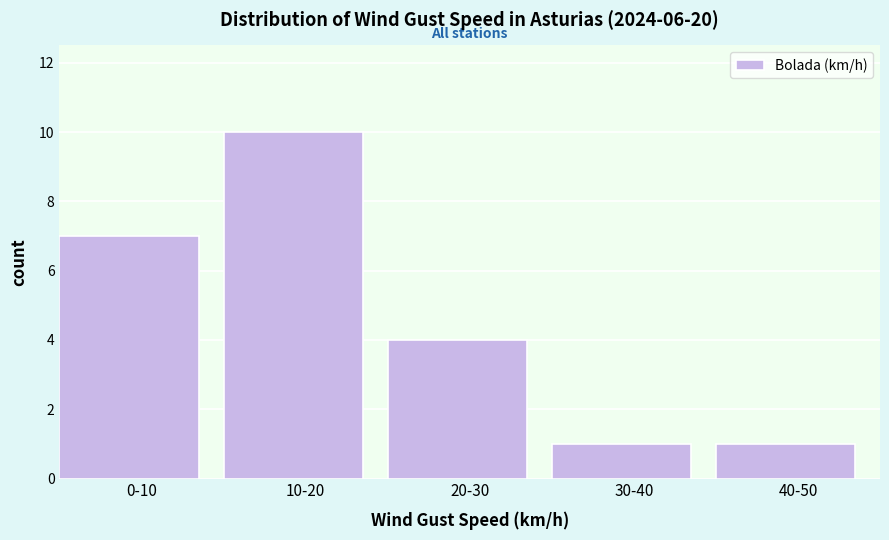

Reading left to right, extract all data points from this chart.

7	10	4	1	1